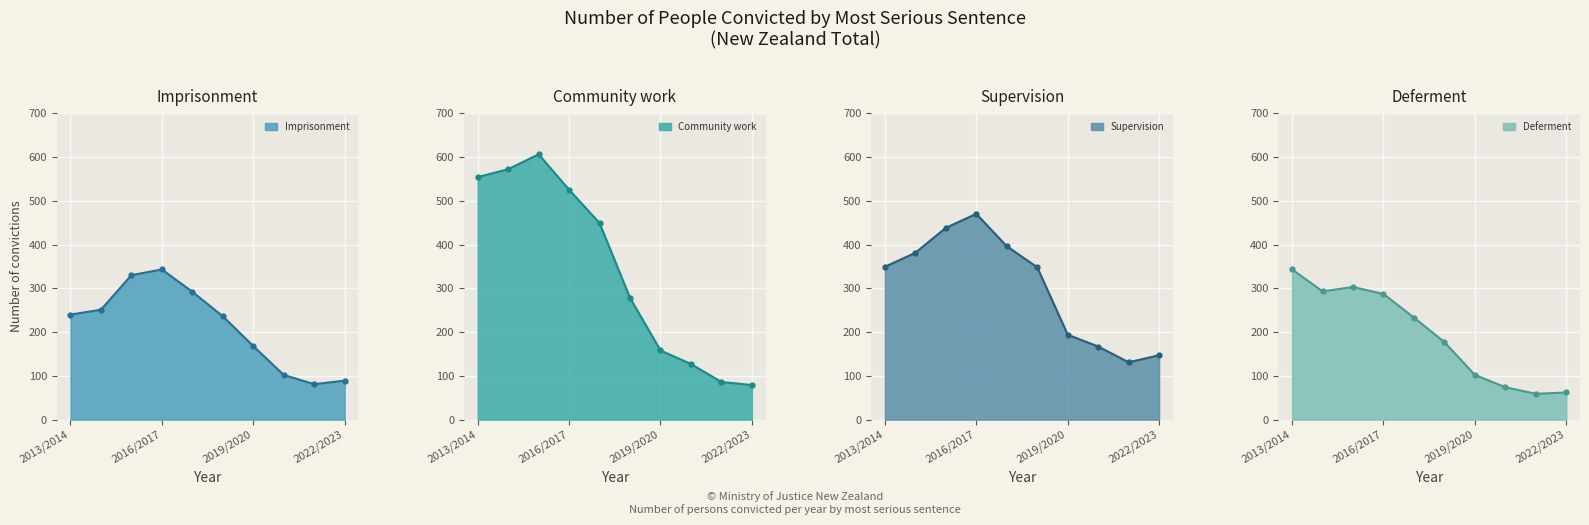

What is the value of the Supervision point at the 9th from the left?

131